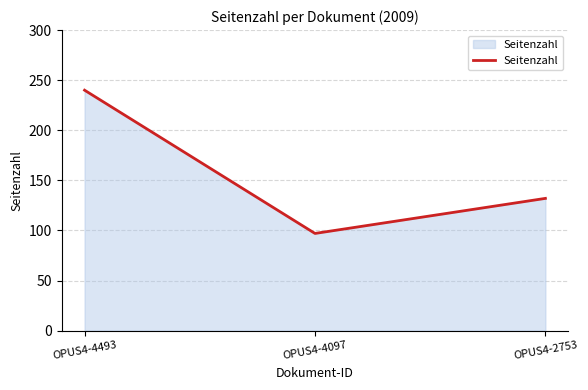

Reading left to right, what are all the values shown in this chart?

OPUS4-4493=240	OPUS4-4097=97	OPUS4-2753=132